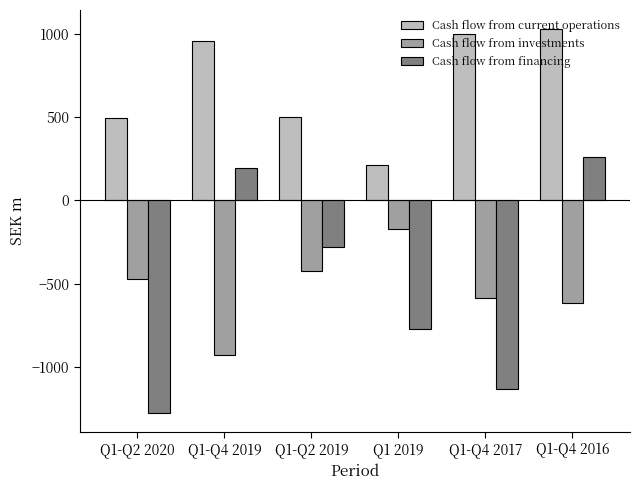

What are all the series names shown in the legend?

Cash flow from current operations, Cash flow from investments, Cash flow from financing